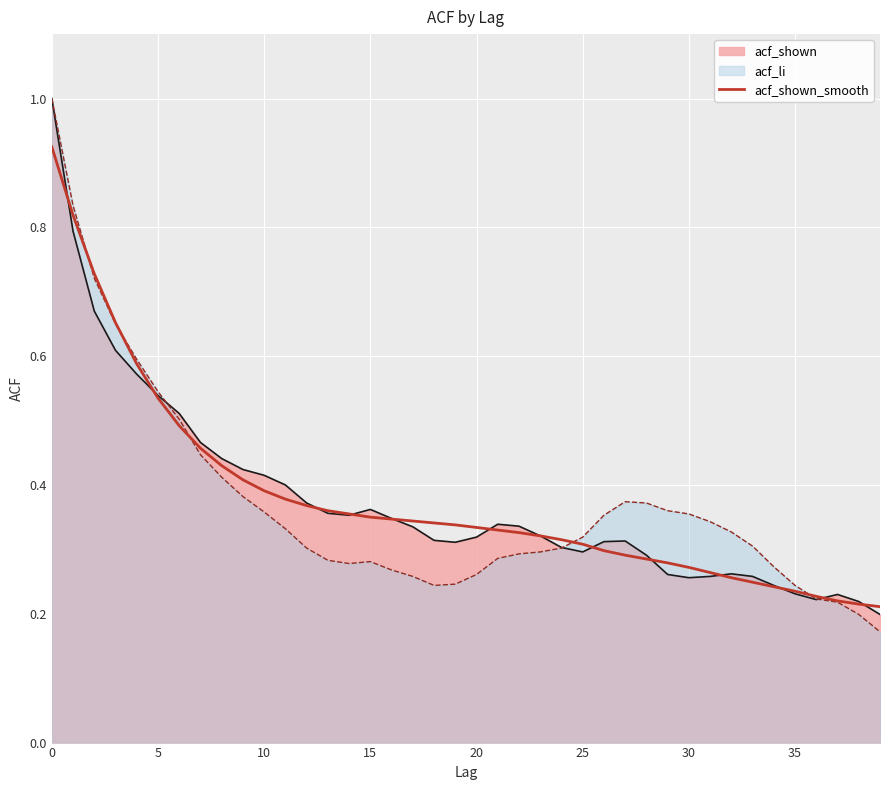

What is the maximum value shown in the chart?

1.0